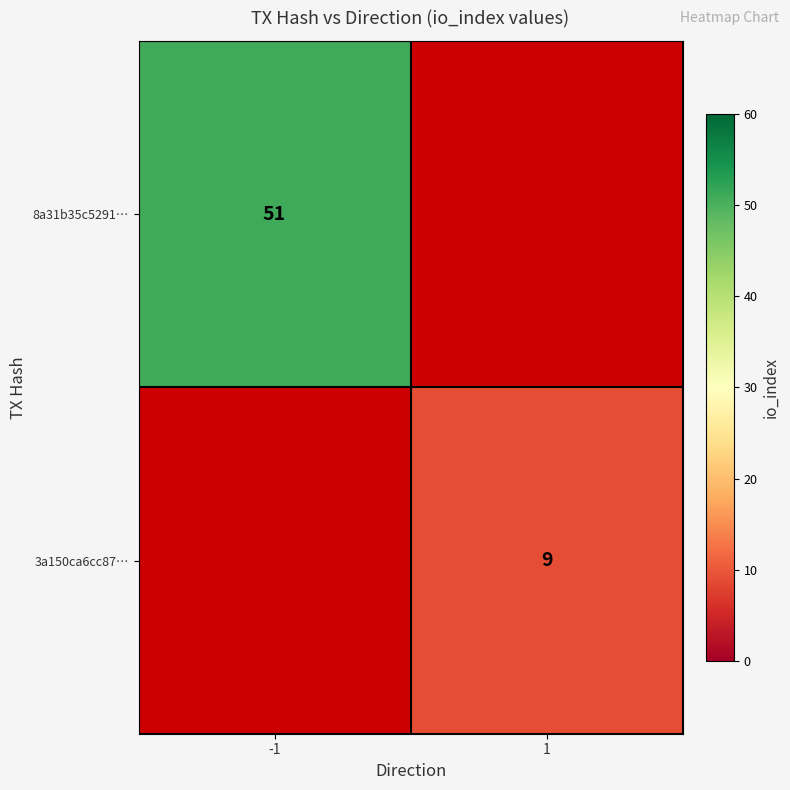

True or false: 3a150ca6cc87… has a value of 9 at 1.

True